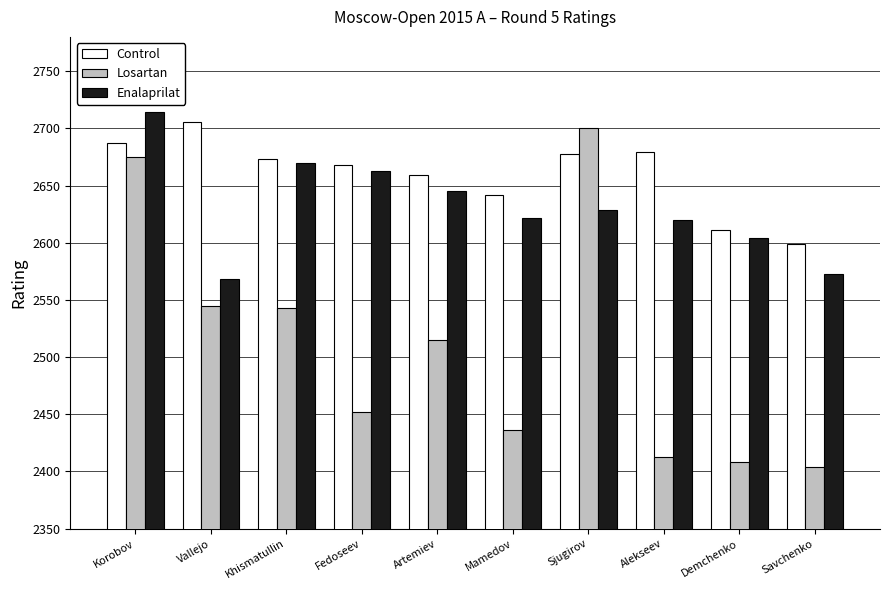

The value of Enalaprilat at Vallejo is 2568. True or false?

True